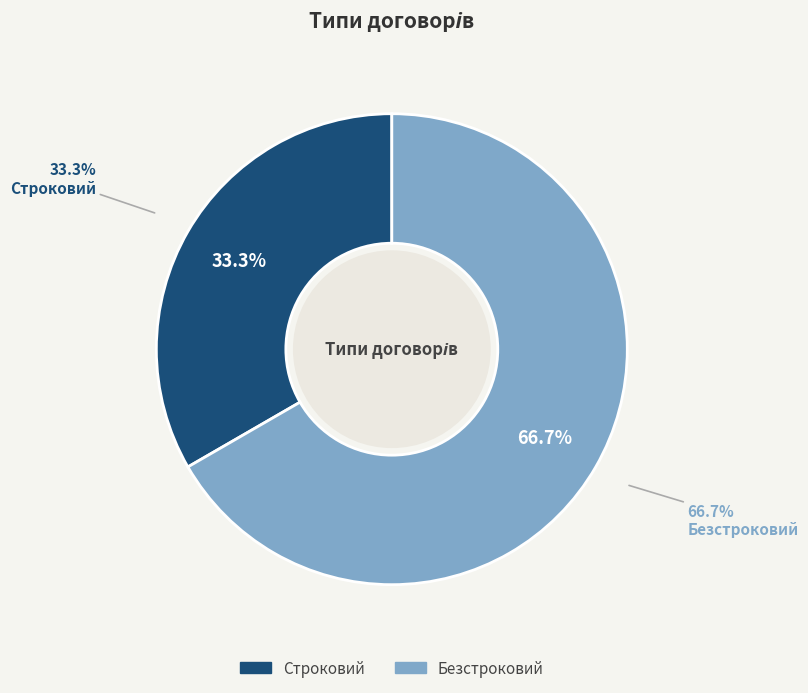

How many segments does this pie chart have?

2